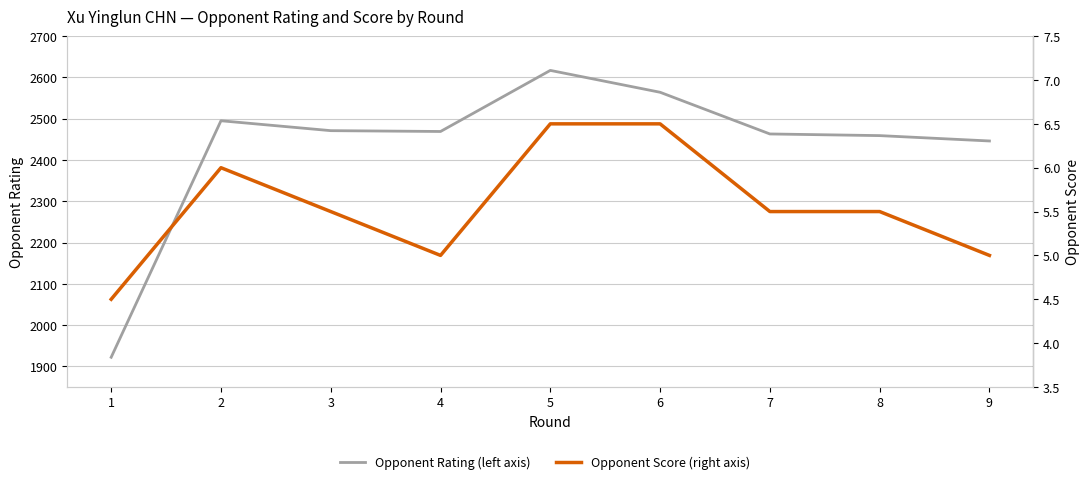

What are all the series names shown in the legend?

Opponent Rating (left axis), Opponent Score (right axis)